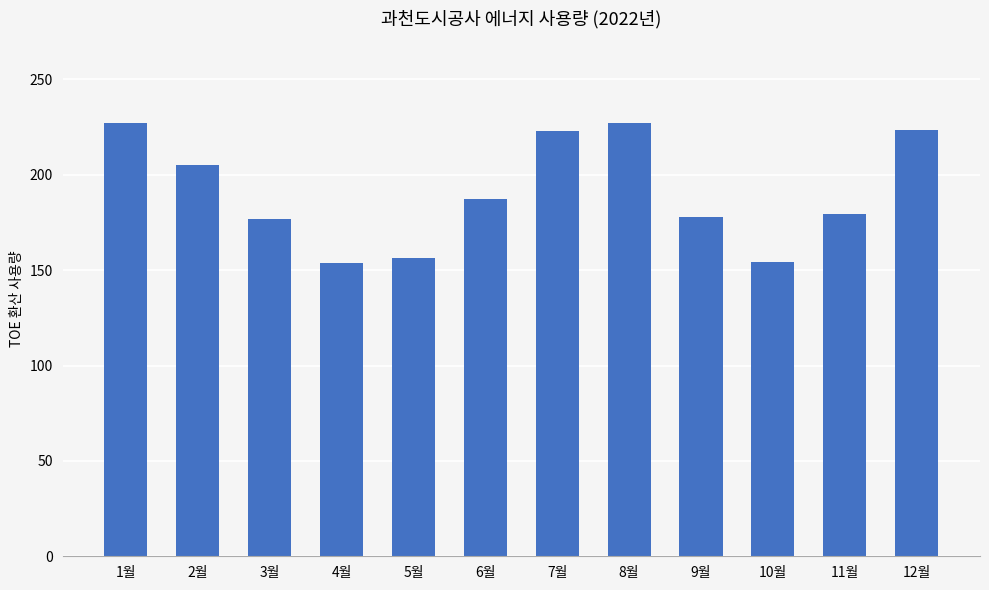

What is the difference between the maximum and minimum values?

73.3